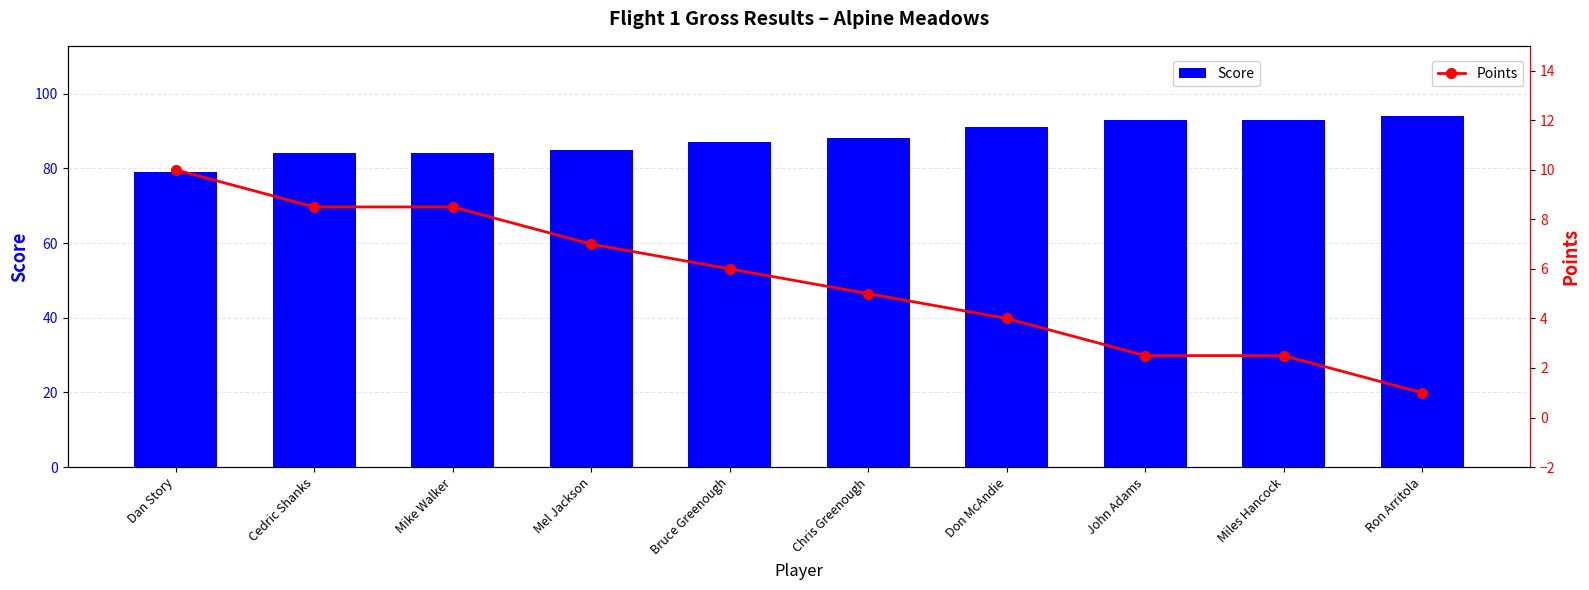

Which series has the largest range (max minus min)?

Score